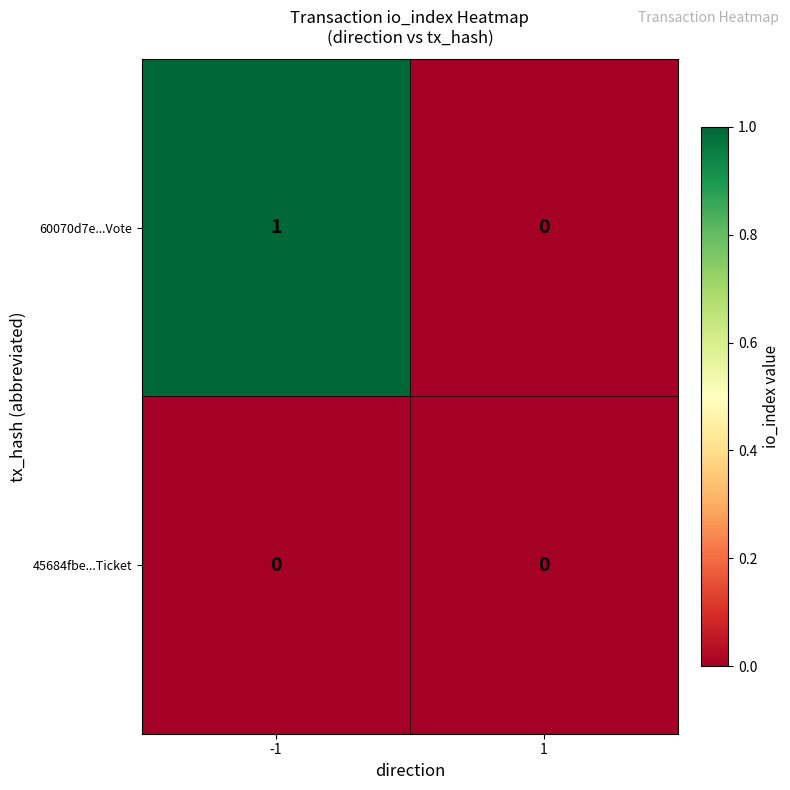

Between -1 and 1, which series saw the biggest shift?

60070d7e...Vote